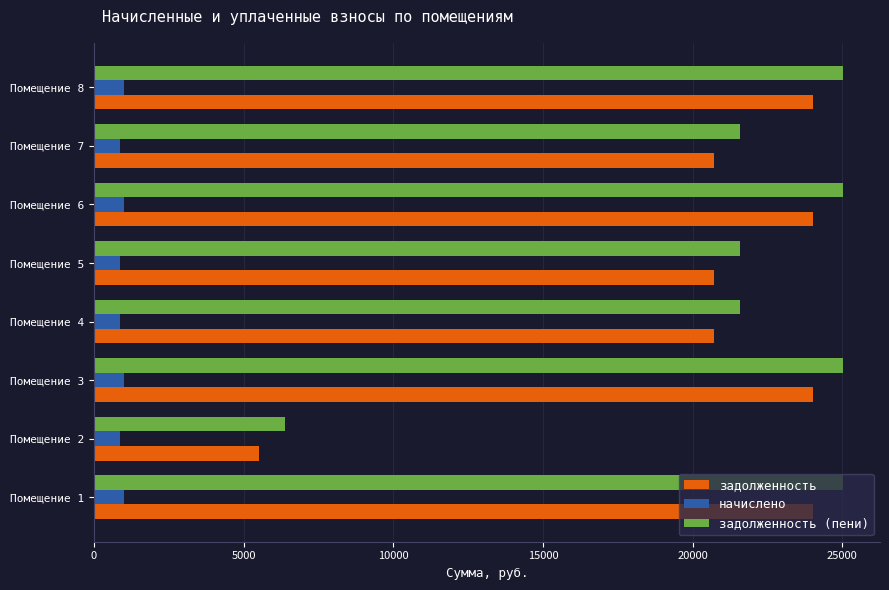

Which series has the largest total across all categories?

задолженность (пени)